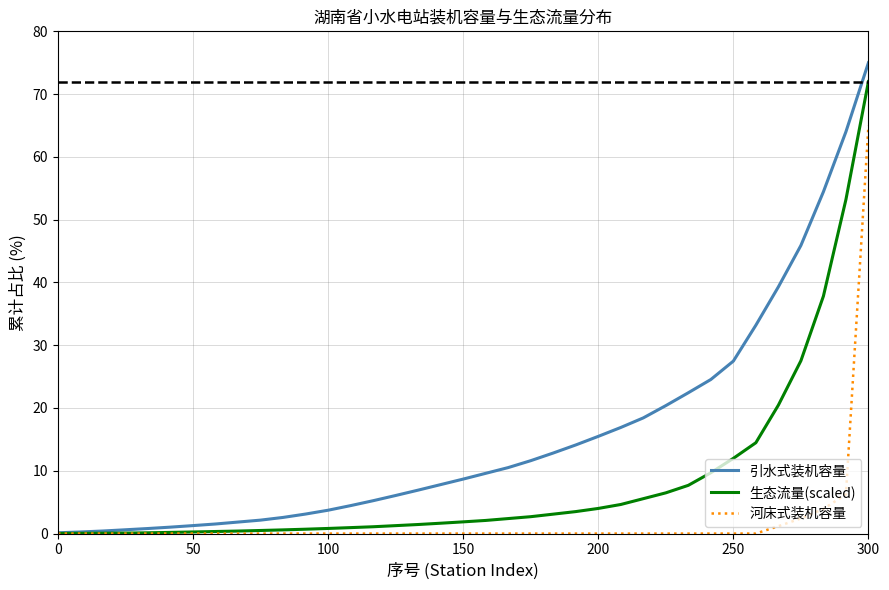

Which series has the widest spread of values?

引水式装机容量